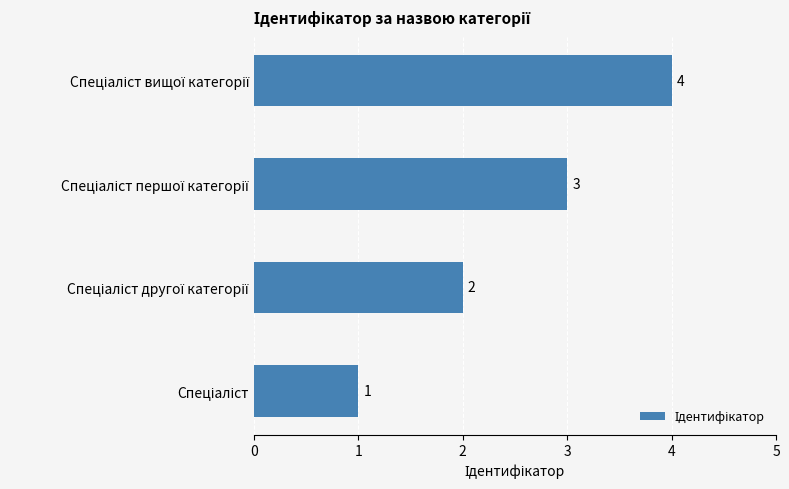

What is the difference between the maximum and minimum values?

3